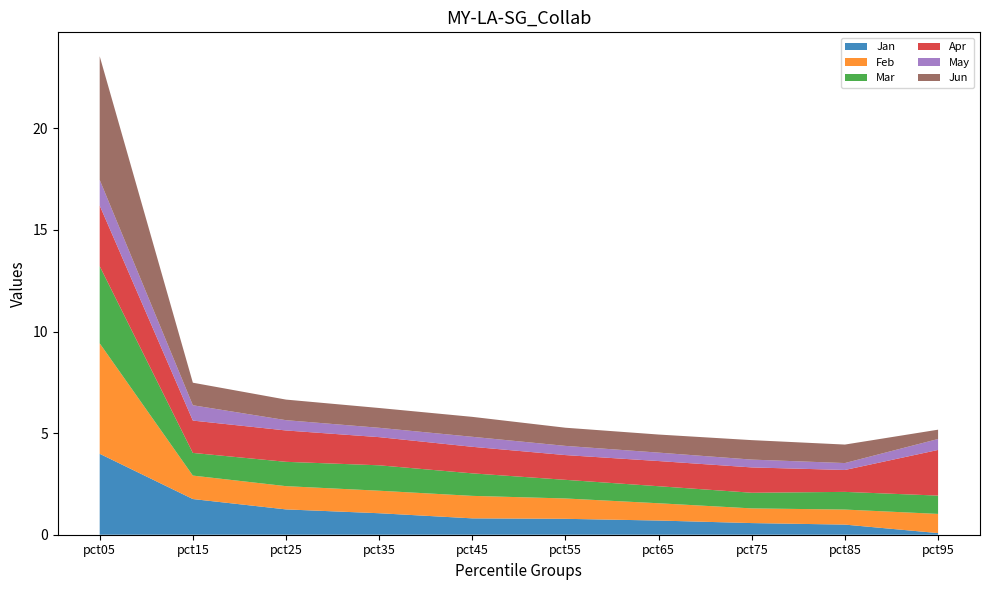

Reading left to right, transcribe all the data shown in this chart.

Jan: pct05=4.0	pct15=1.8	pct25=1.2	pct35=1.1	pct45=0.8	pct55=0.8	pct65=0.7	pct75=0.6	pct85=0.5	pct95=0.1
Feb: pct05=5.4	pct15=1.2	pct25=1.1	pct35=1.1	pct45=1.1	pct55=1.0	pct65=0.9	pct75=0.7	pct85=0.7	pct95=0.9
Mar: pct05=3.8	pct15=1.1	pct25=1.2	pct35=1.3	pct45=1.1	pct55=0.9	pct65=0.8	pct75=0.8	pct85=0.9	pct95=0.9
Apr: pct05=3.0	pct15=1.6	pct25=1.5	pct35=1.4	pct45=1.3	pct55=1.2	pct65=1.2	pct75=1.2	pct85=1.1	pct95=2.2
May: pct05=1.3	pct15=0.8	pct25=0.5	pct35=0.5	pct45=0.5	pct55=0.5	pct65=0.4	pct75=0.4	pct85=0.3	pct95=0.5
Jun: pct05=6.1	pct15=1.1	pct25=1.0	pct35=1.0	pct45=1.0	pct55=0.9	pct65=0.9	pct75=1.0	pct85=0.9	pct95=0.5